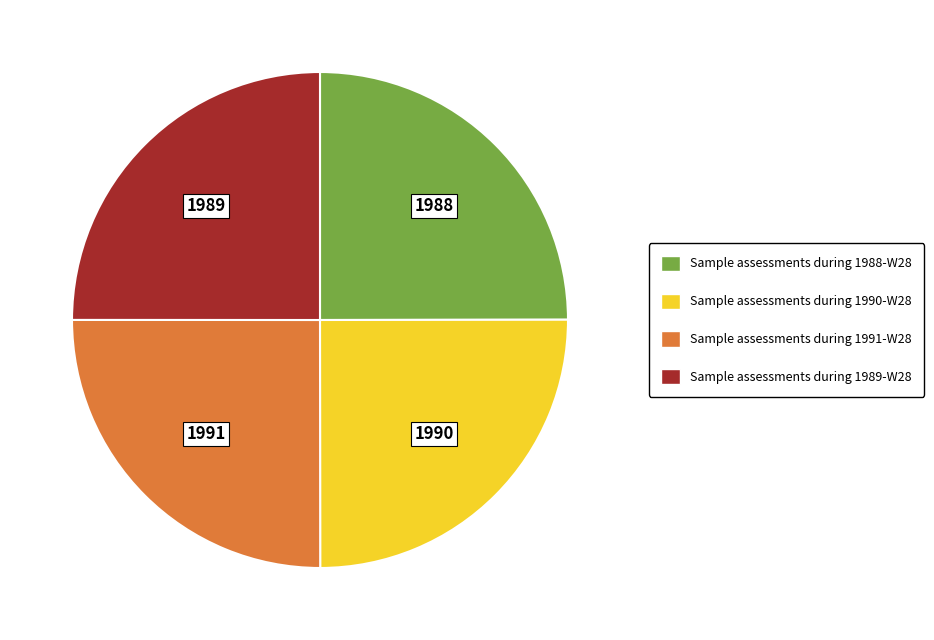

Approximately how many times larger is the value at Sample assessments during 1988-W28 compared to Sample assessments during 1990-W28?

1.0